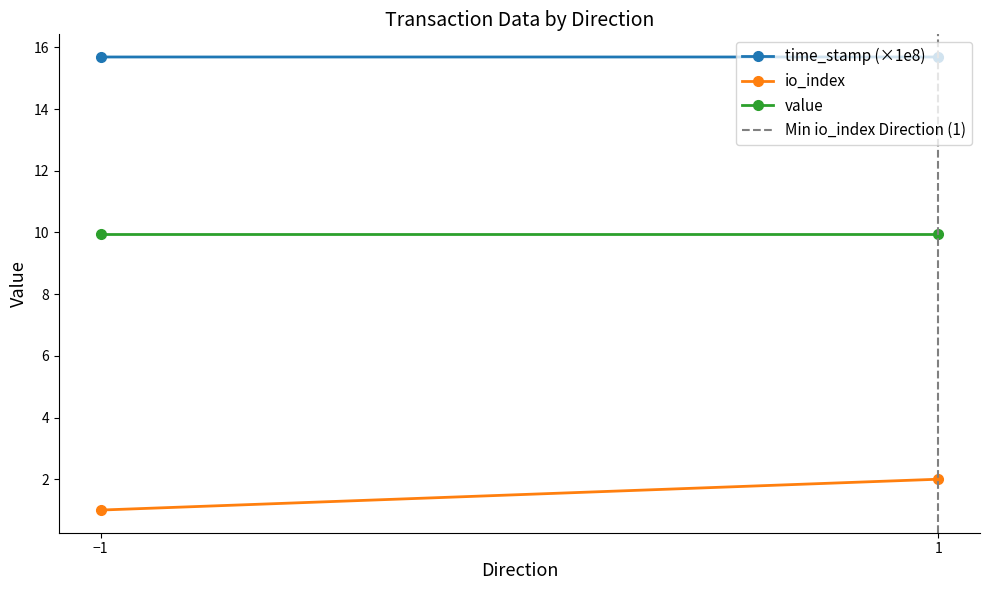

What is the difference between the maximum and minimum values in the io_index series?

1.0